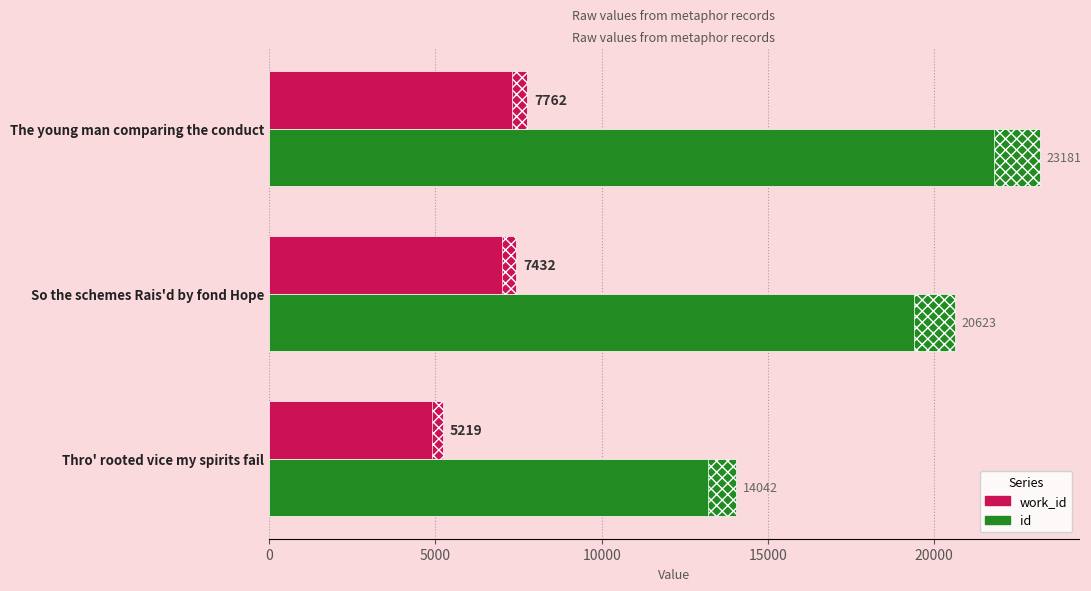

What is the lowest value of the id series?

14042